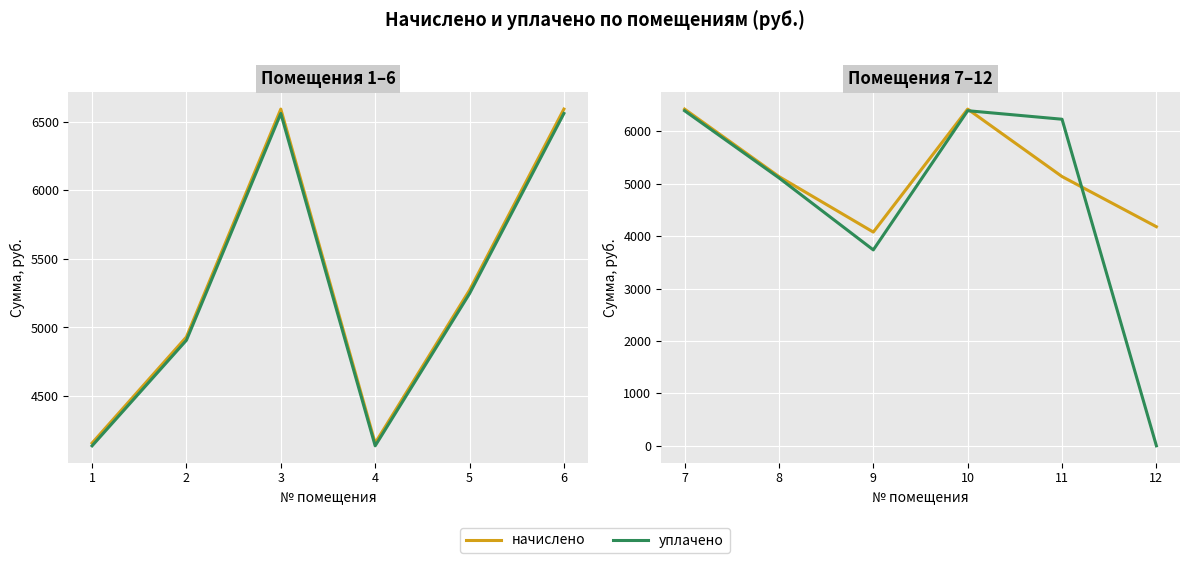

How many interior local valleys does the уплачено series have?

1